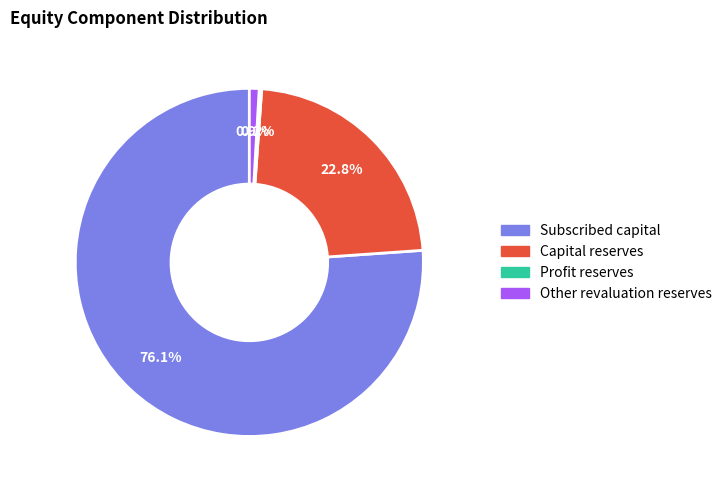

What is the largest slice in the pie chart?

Subscribed capital